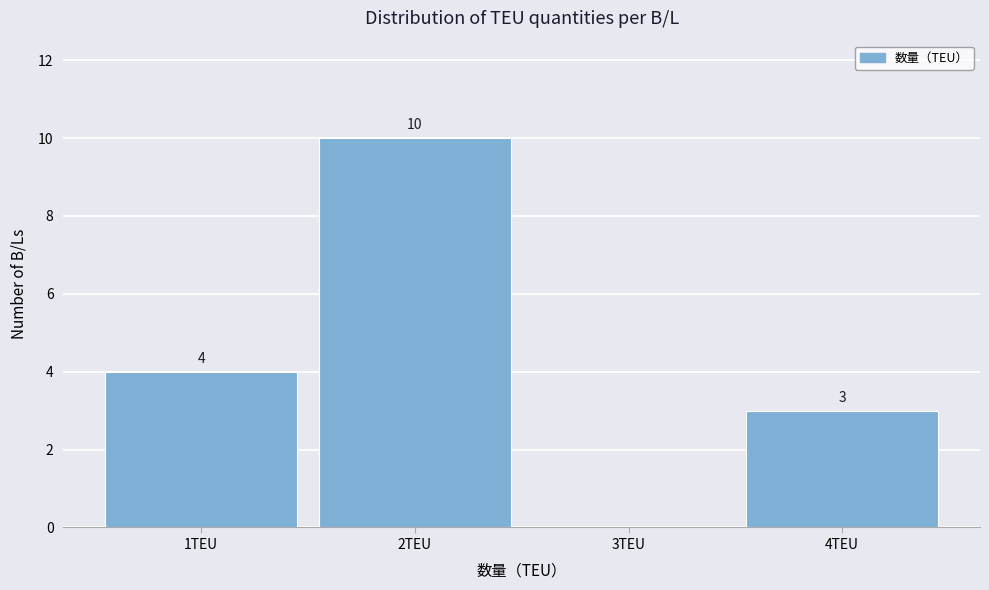

Over which range of the x-axis is the bar tallest?

1.5 to 2.5